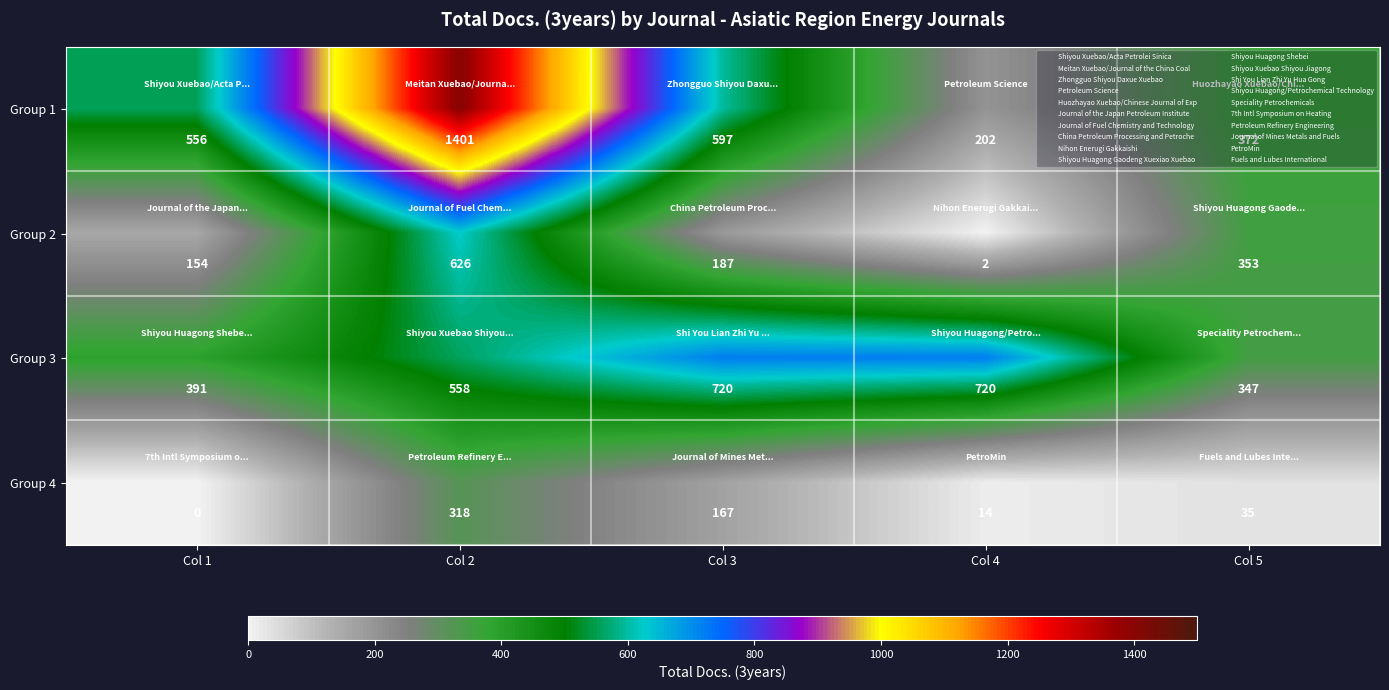

Rank the series by their average value, from lowest to highest.

Group 4, Group 2, Group 3, Group 1